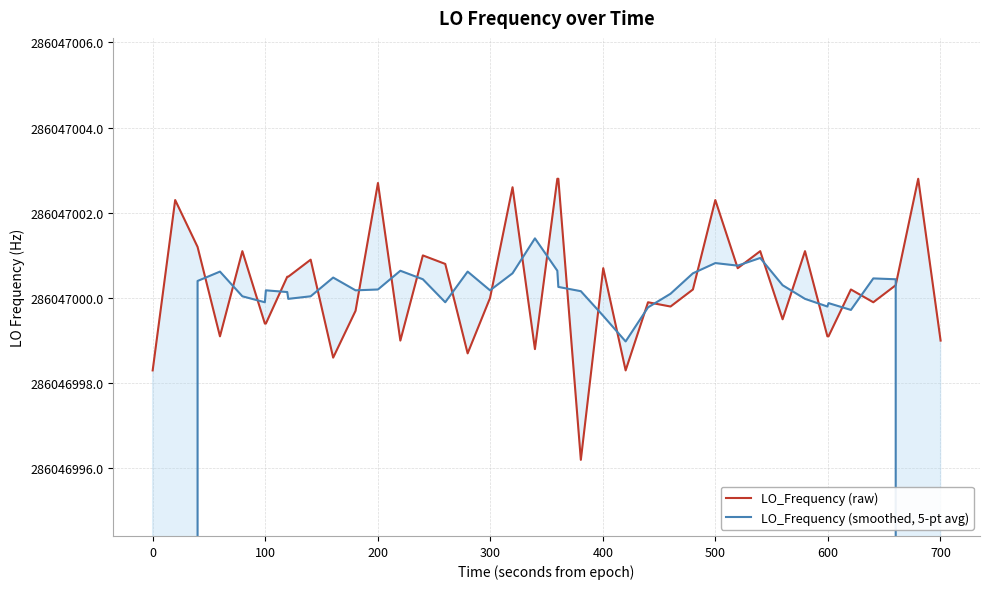

List the series in order of their overall mean, highest first.

LO_Frequency (raw), LO_Frequency (smoothed, 5-pt avg)